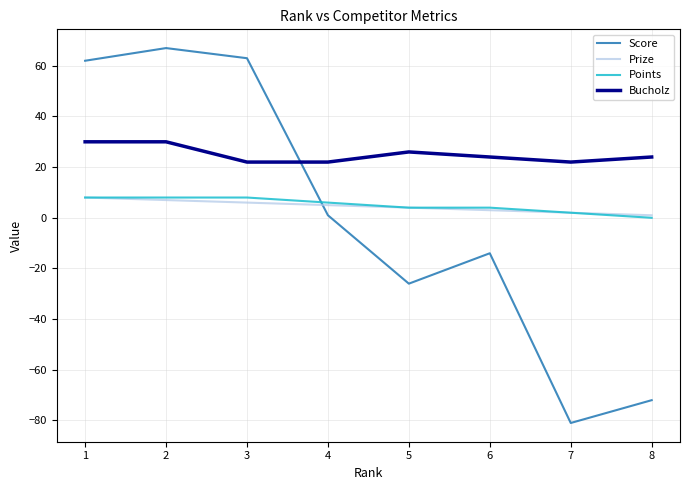

What is the sum of all Bucholz values?

200